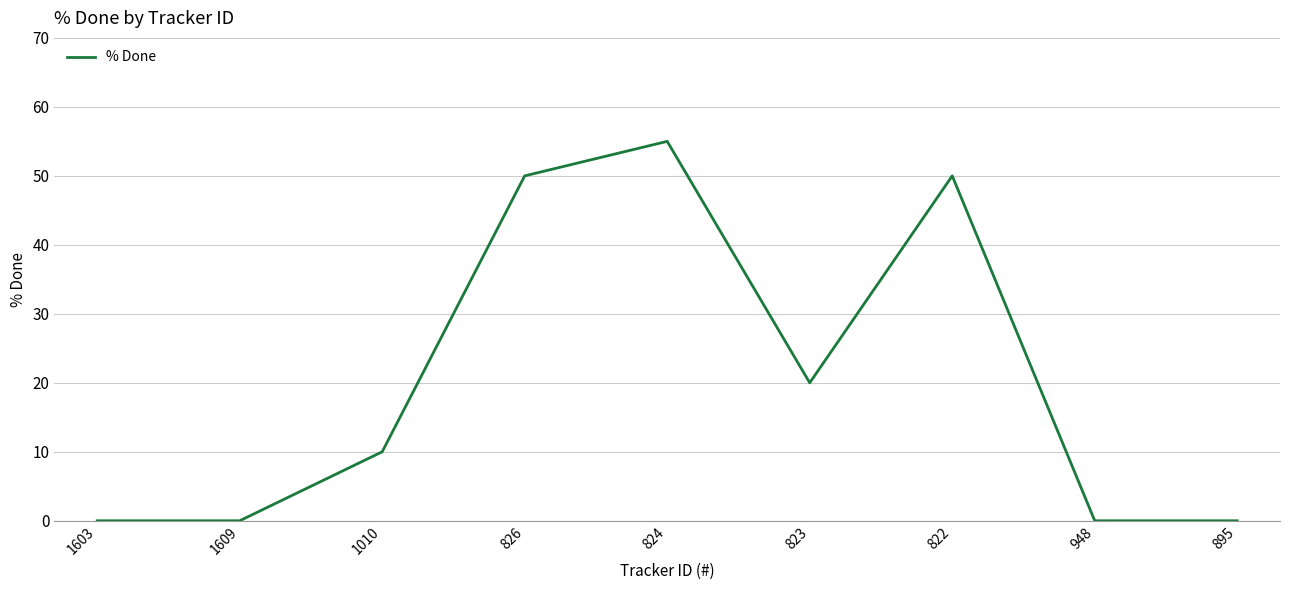

Which label corresponds to the largest value in the chart?

824